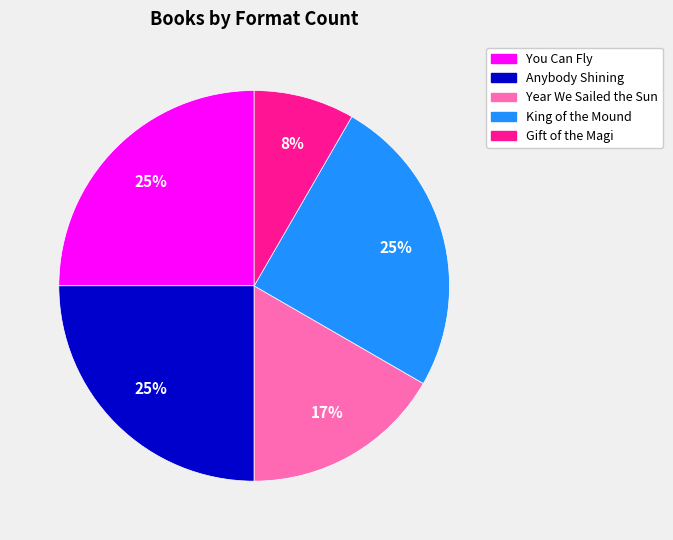

Is there a majority slice in this chart?

No